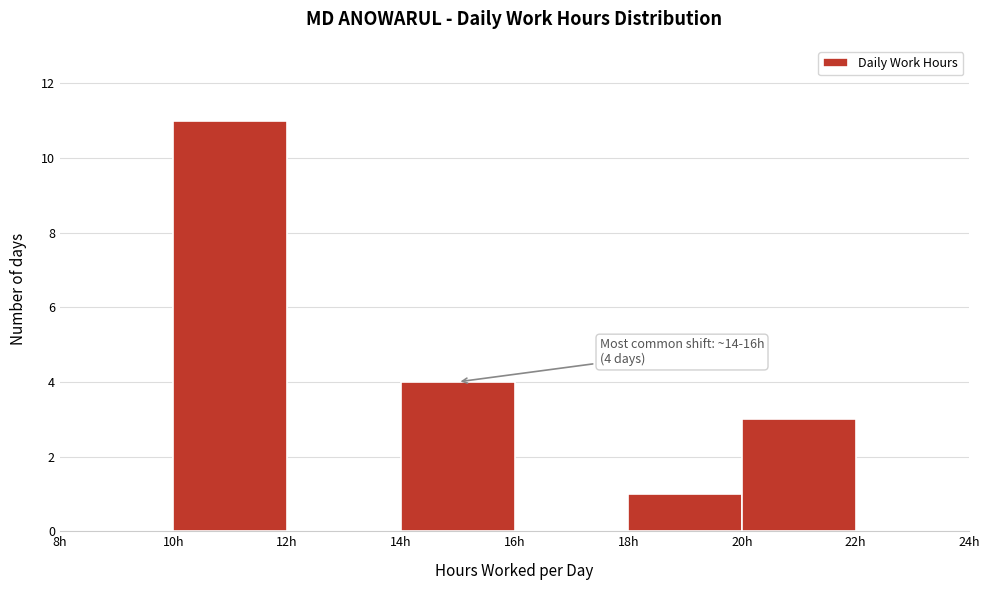

Over which range of the x-axis is the bar tallest?

10 to 12